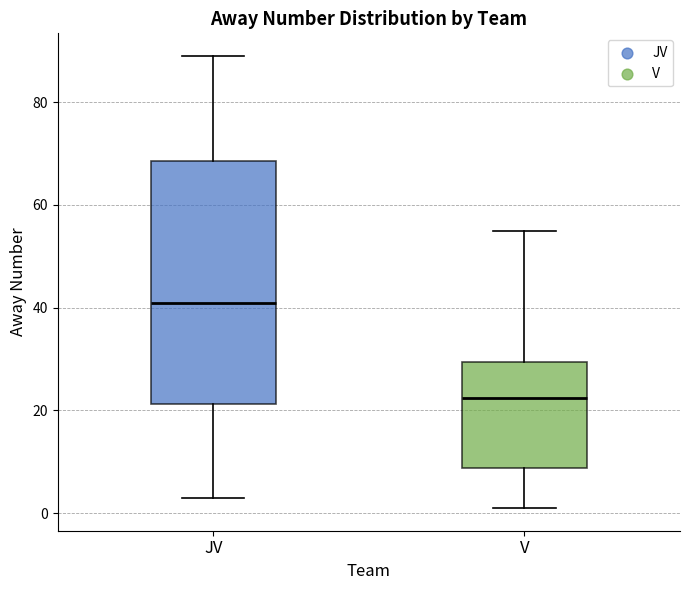

Reading left to right, transcribe this box plot: for each box, give where its median line is, the range the box spans, and where its two whiskers end, as read against the y-axis. The values are not printed on the chart, so give them approximately, as read against the axis.

JV: median 42, box 22 to 68, whiskers 4 to 90
V: median 22, box 8 to 30, whiskers 2 to 56